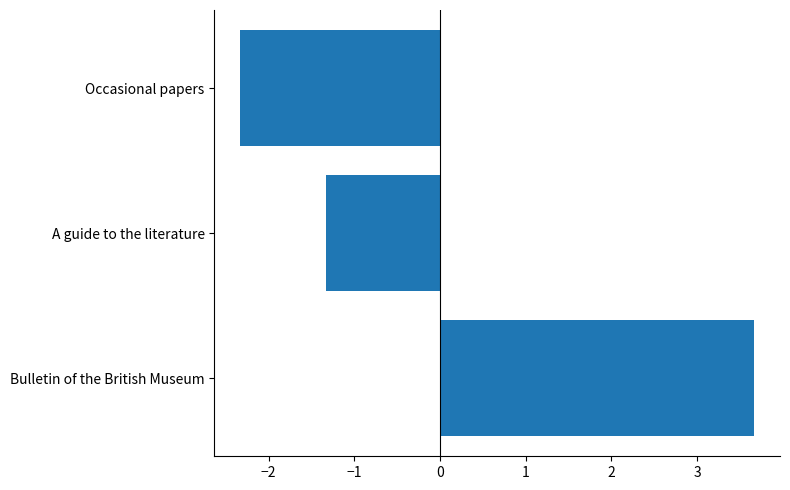

True or false: the data shows -3.7 at Occasional papers.

False